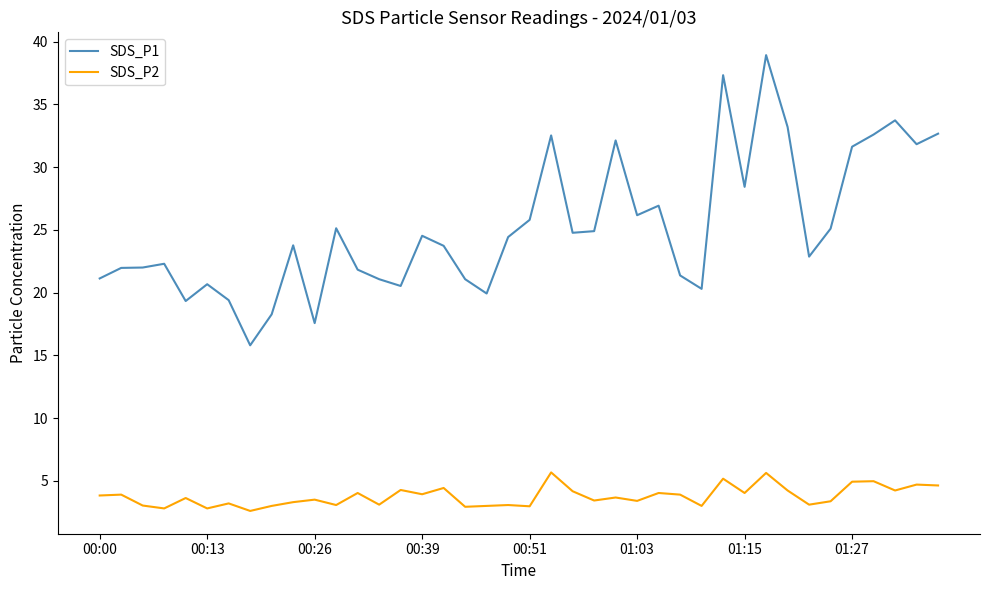

Which series has the widest spread of values?

SDS_P1